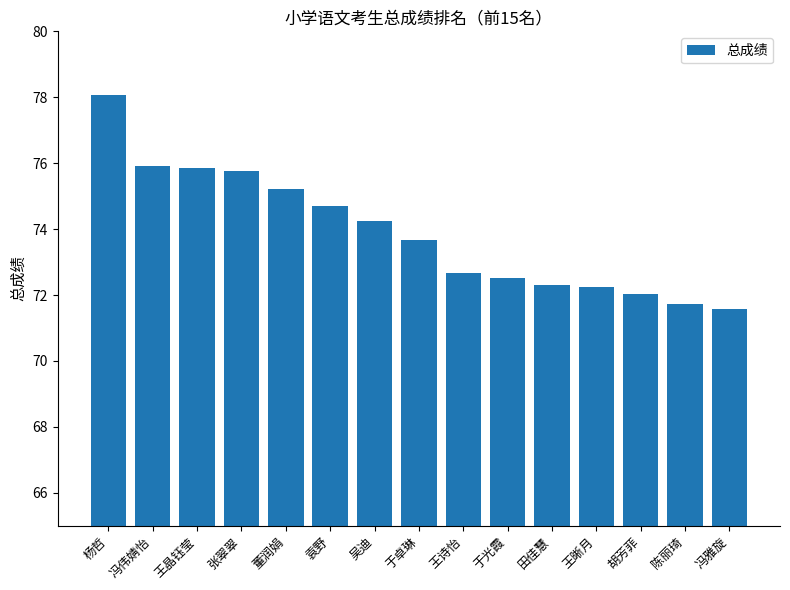

How many distinct data groups are displayed?

1